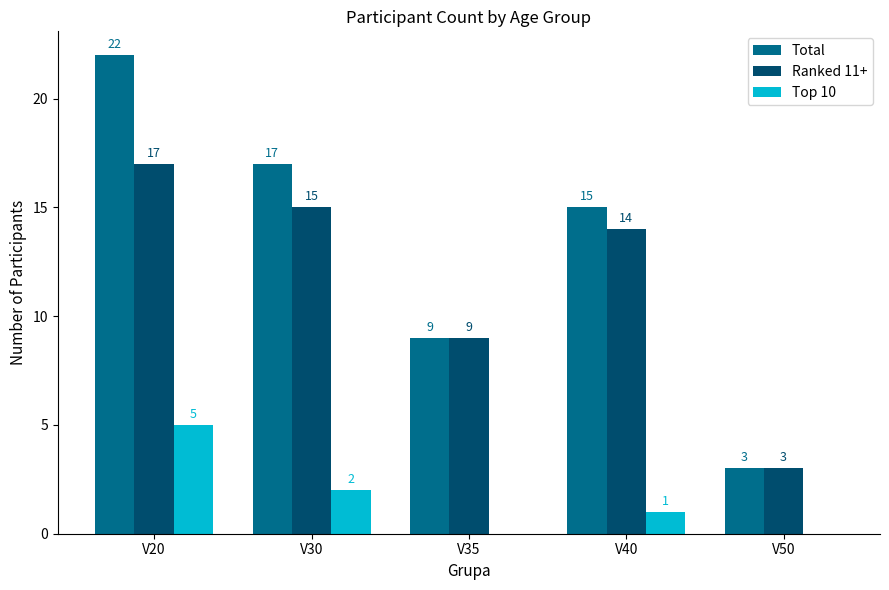

Is the value of Total at V40 greater than the value of Ranked 11+ at V40?

Yes